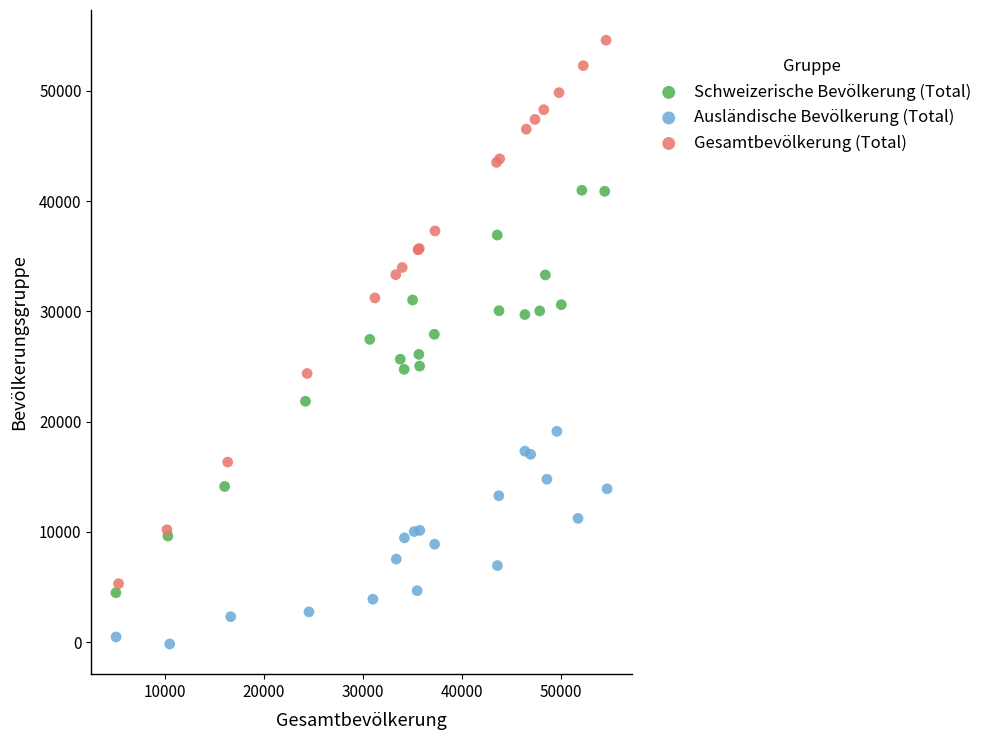

Which series has the widest spread of Y values?

Gesamtbevölkerung (Total)